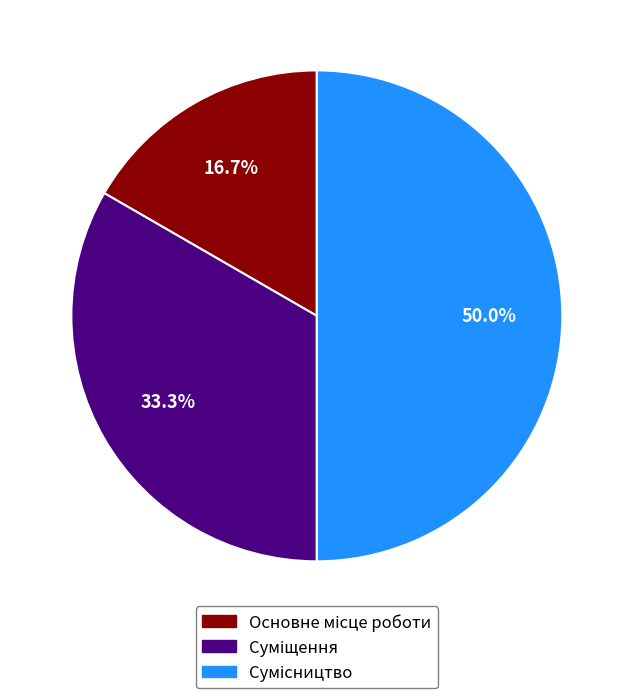

Is there a majority slice in this chart?

No